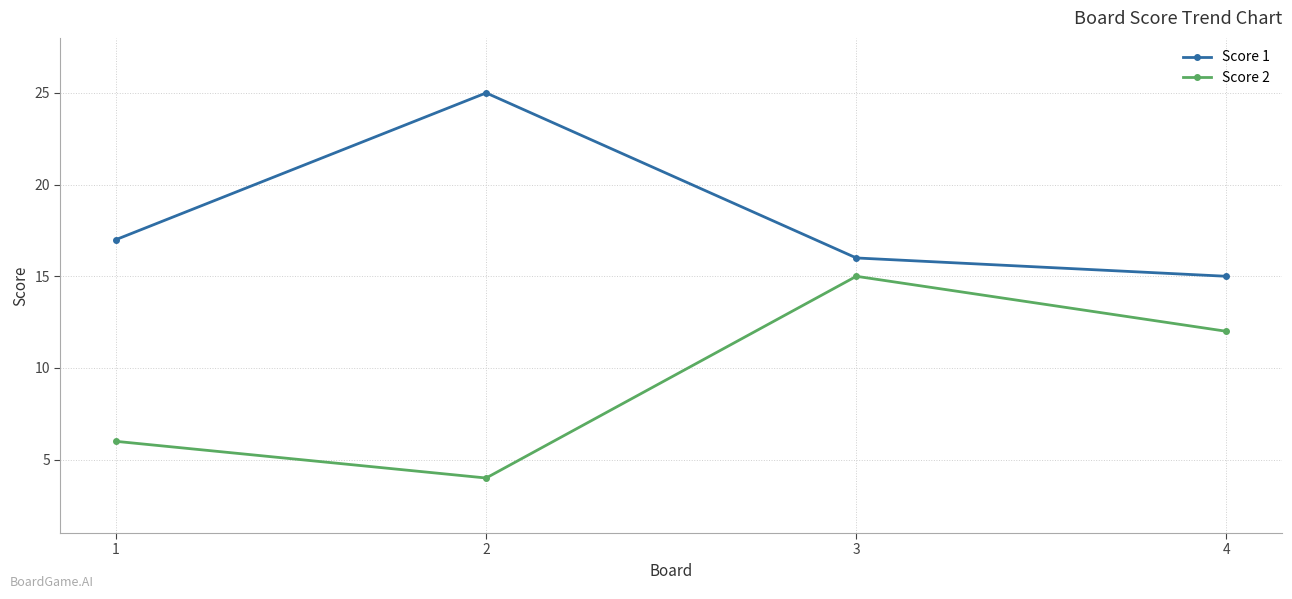

Does the chart display data point markers on the line(s)?

Yes